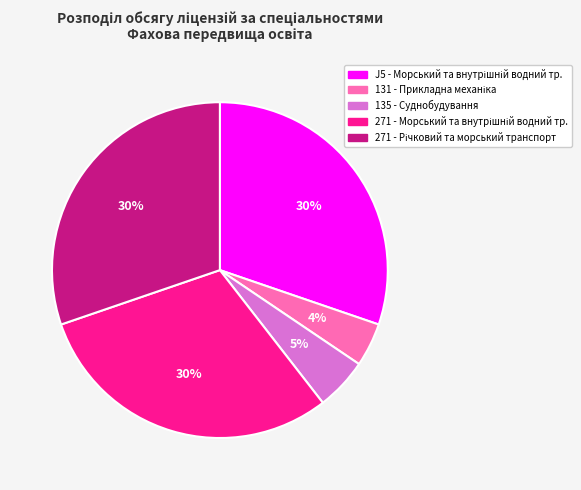

Is it true that 135 - Суднобудування is 20% of the pie?

False